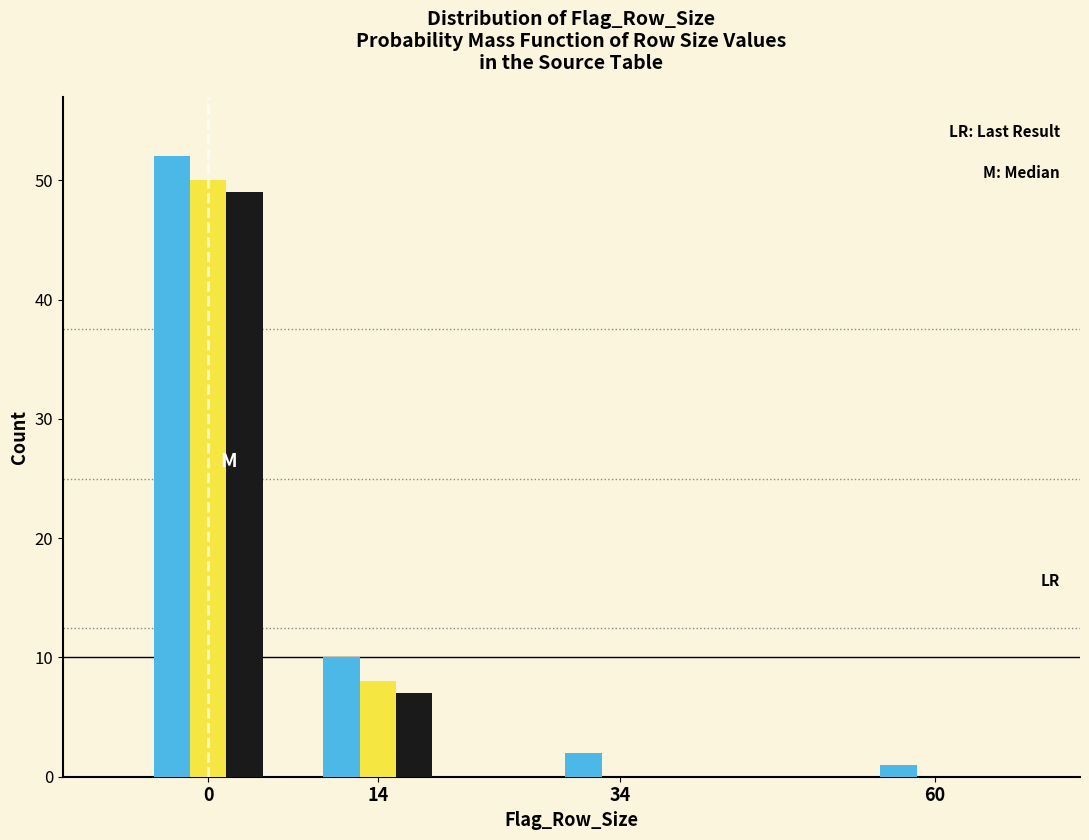

What is the maximum value shown in the chart?

52